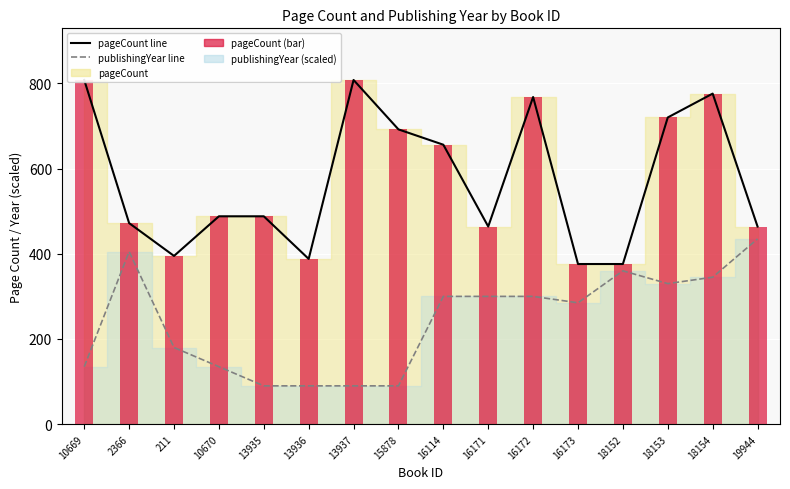

What is the average value of the publishingYear line series?

242